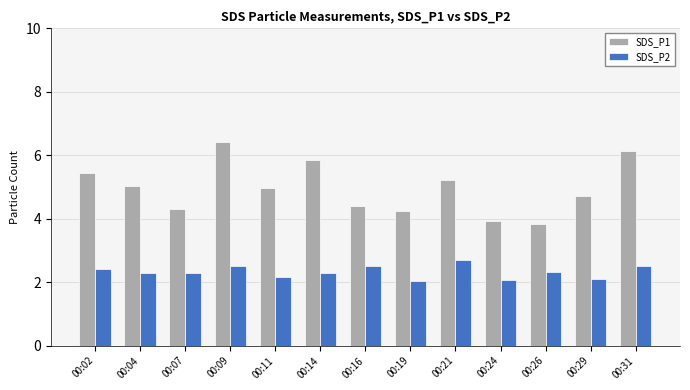

The SDS_P2 series shows 1.1 at 00:16. True or false?

False